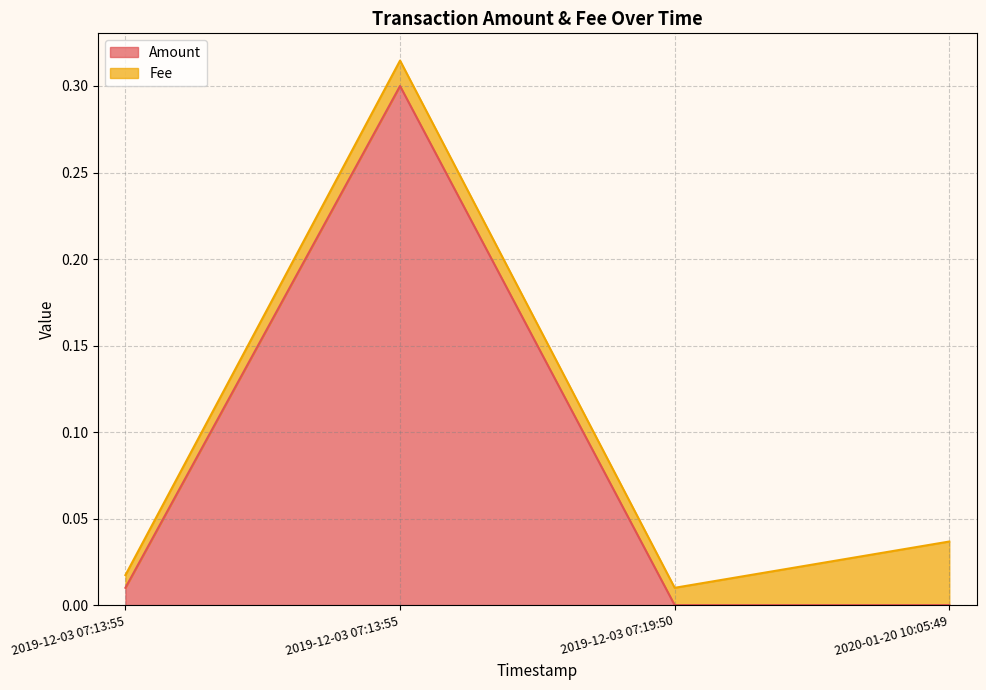

Does the chart display data point markers on the line(s)?

No